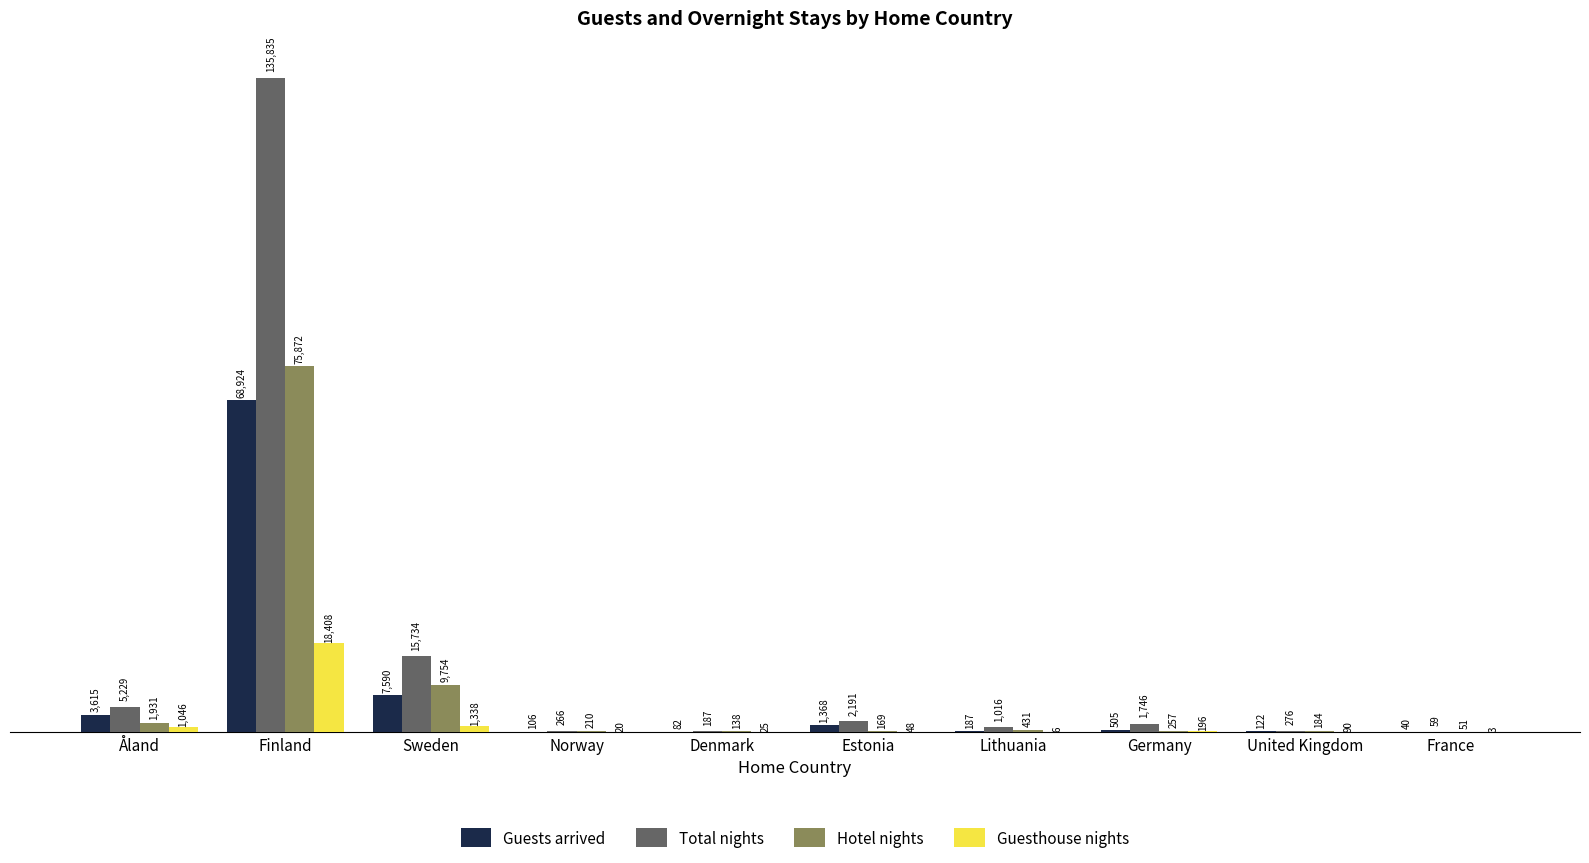

Between Åland and Sweden, which series saw the biggest shift?

Total nights